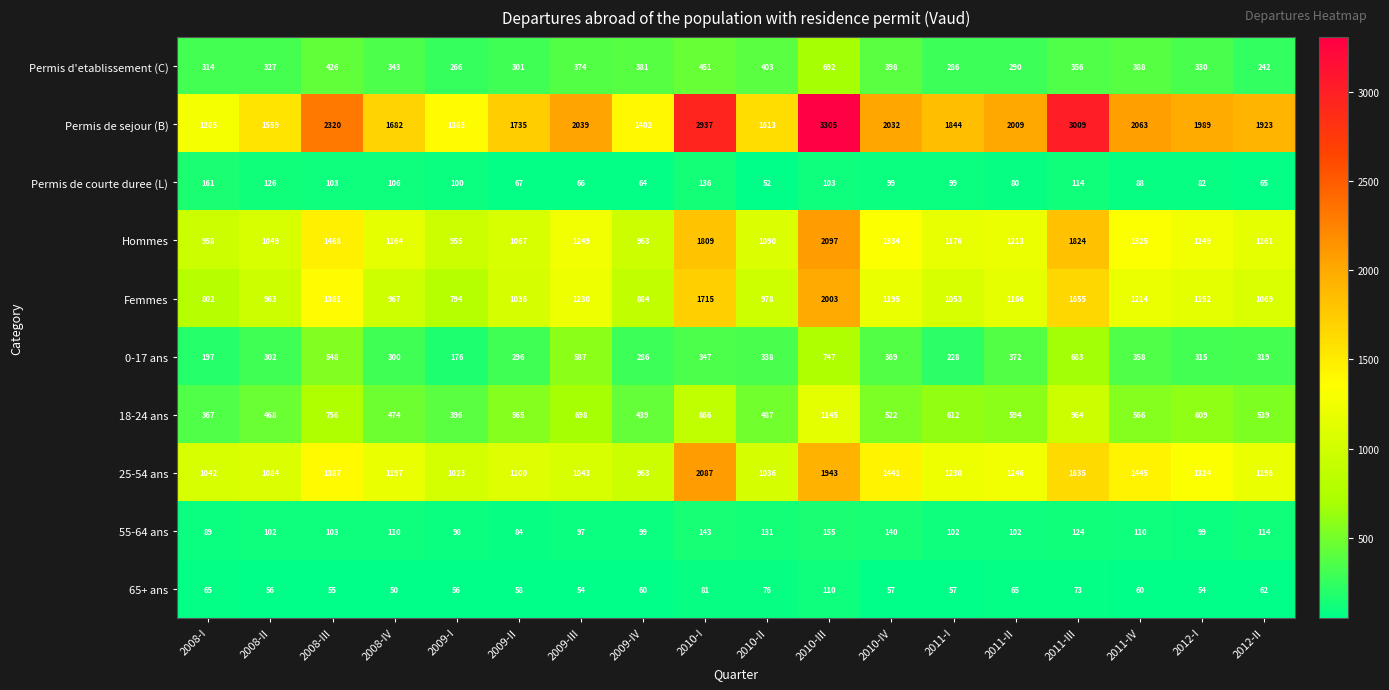

What is the average value of the 25-54 ans series?

1301